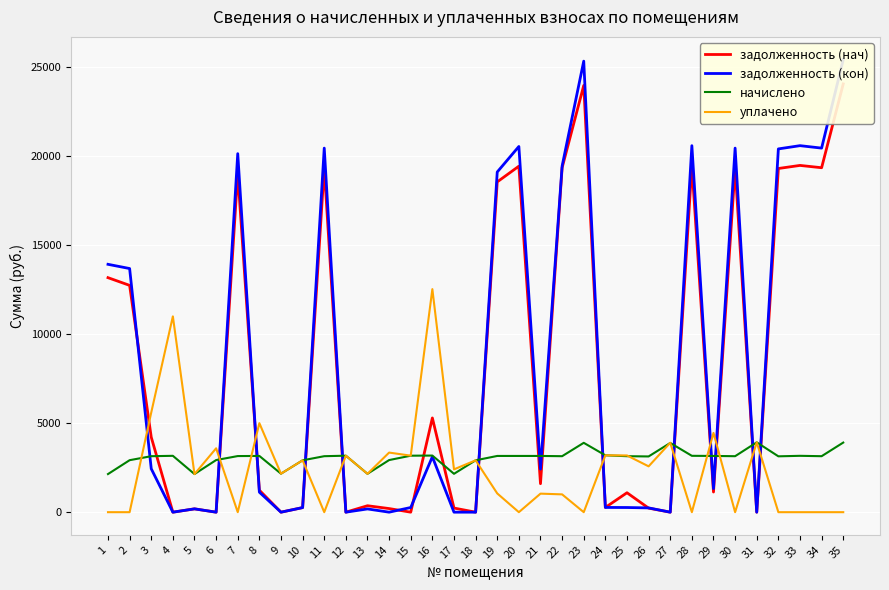

What is the value of the задолженность (кон) point at the 25th from the left?

262.1